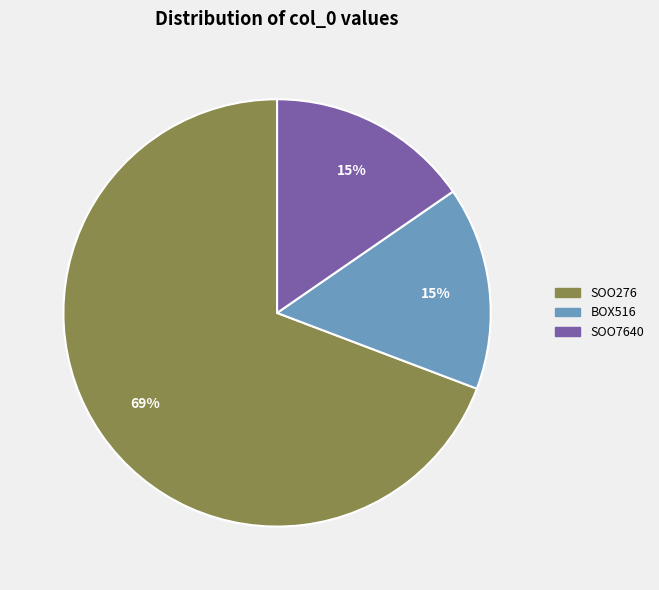

Count the number of slices in the pie.

3